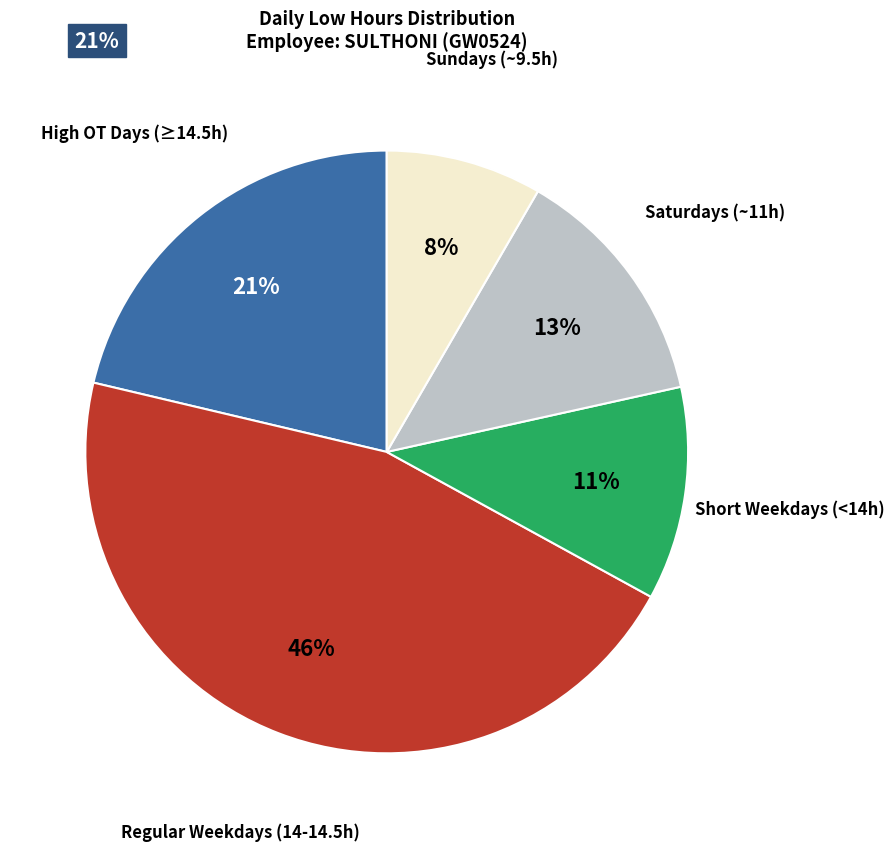

Is there a majority slice in this chart?

No